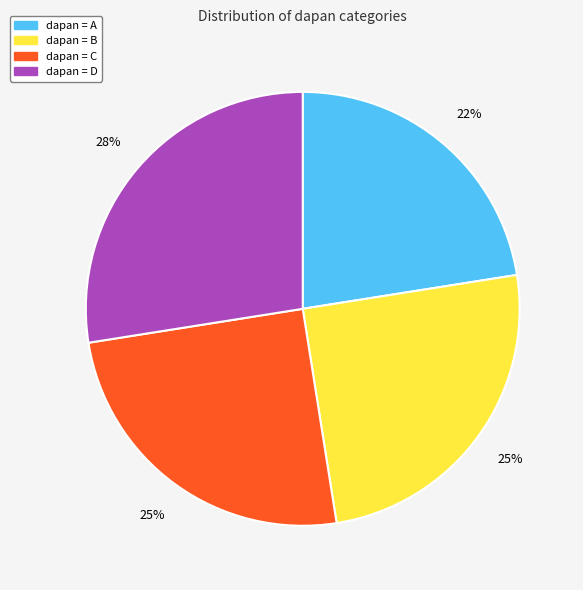

Is there any slice that represents more than half of the pie?

No